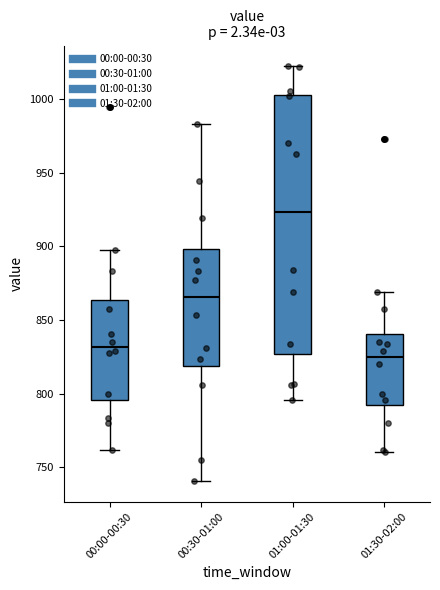

Which box's median line is the lowest?

01:30-02:00